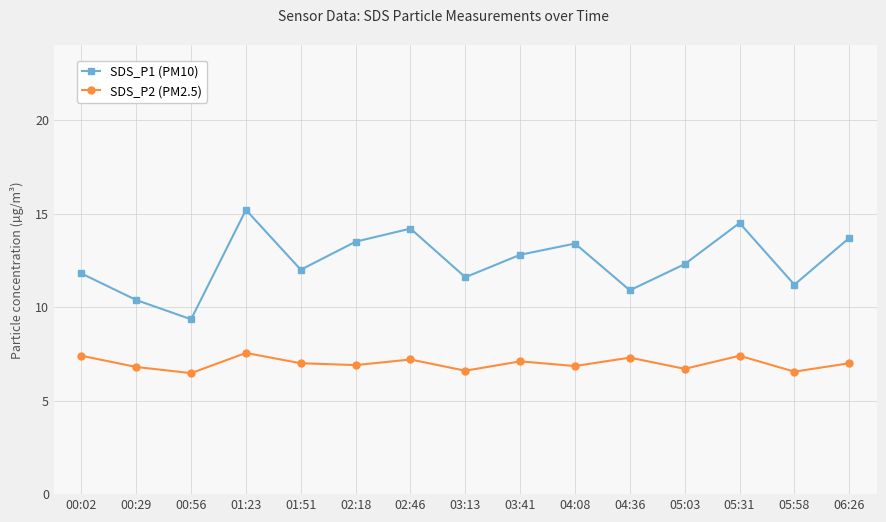

What is the sum of all SDS_P2 (PM2.5) values?

104.8